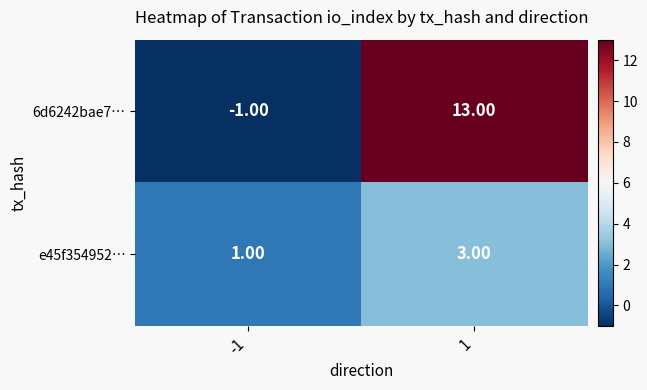

At -1, list the series in order from smallest to largest.

6d6242bae7…, e45f354952…